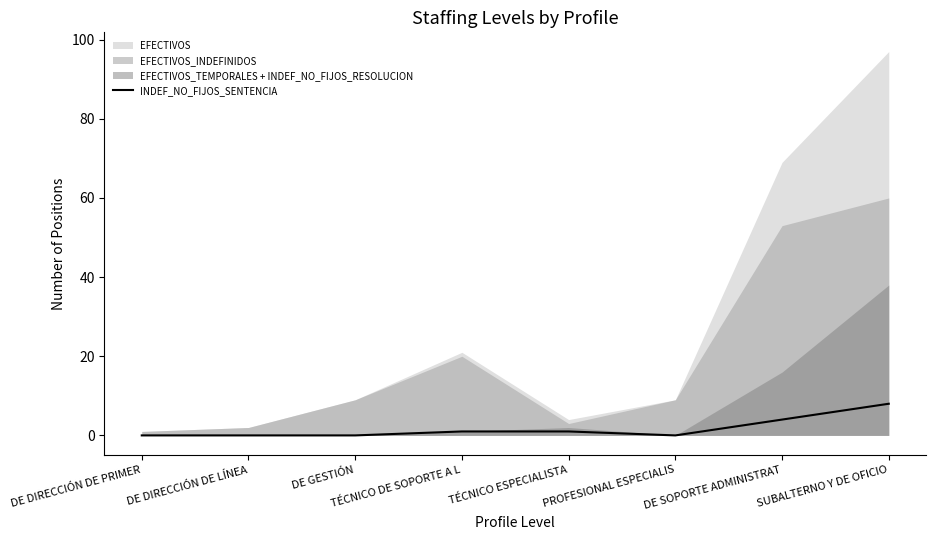

Reading right to left, what are all the values shown in this chart?

8	4	0	1	1	0	0	0